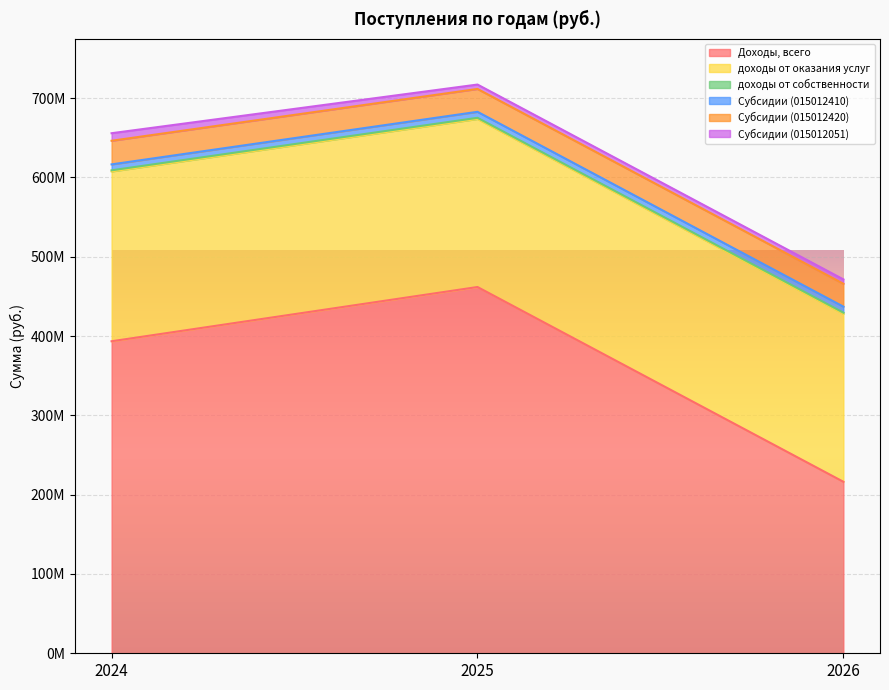

Which series has the widest spread of values?

Доходы, всего